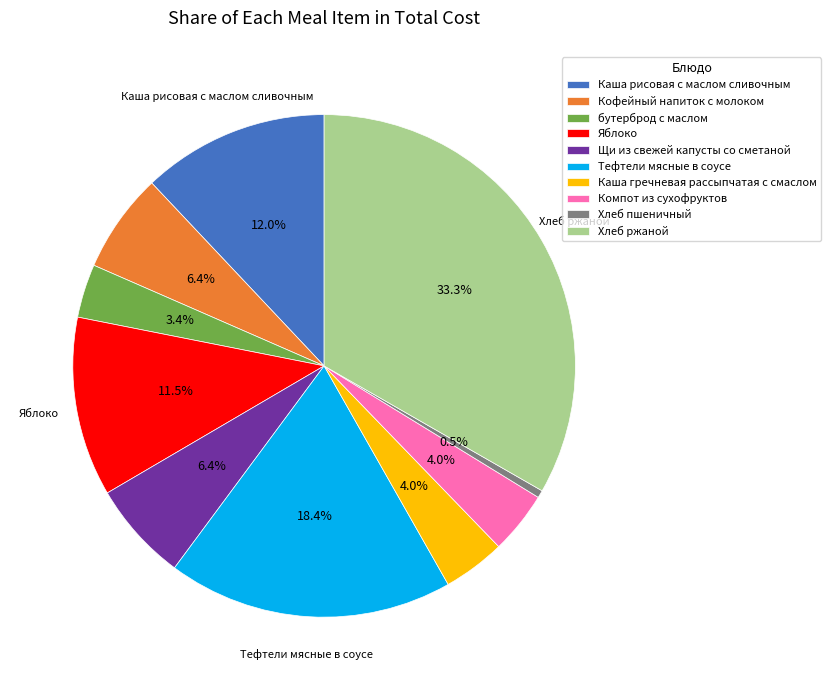

Is the sum of Каша рисовая с маслом сливочным and Щи из свежей капусты со сметаной greater than half?

No